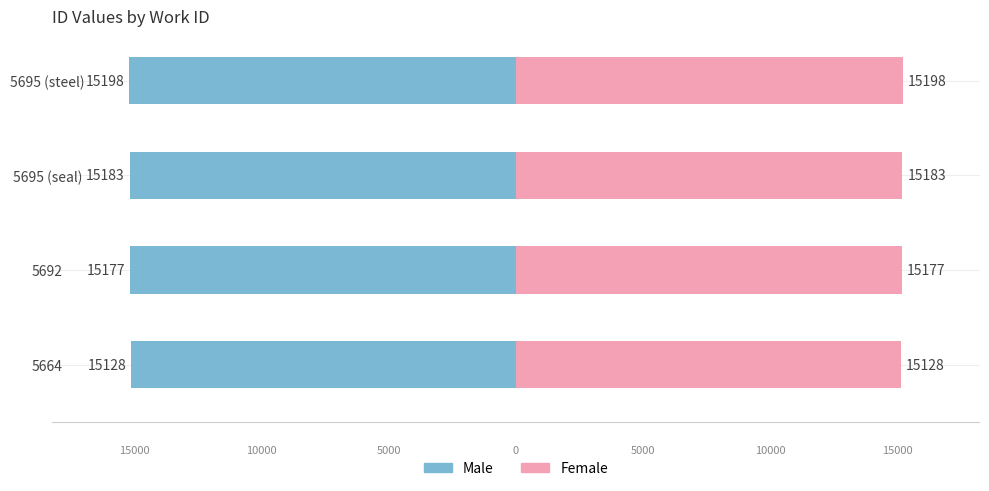

The Male series shows -15177 at 5692. True or false?

True